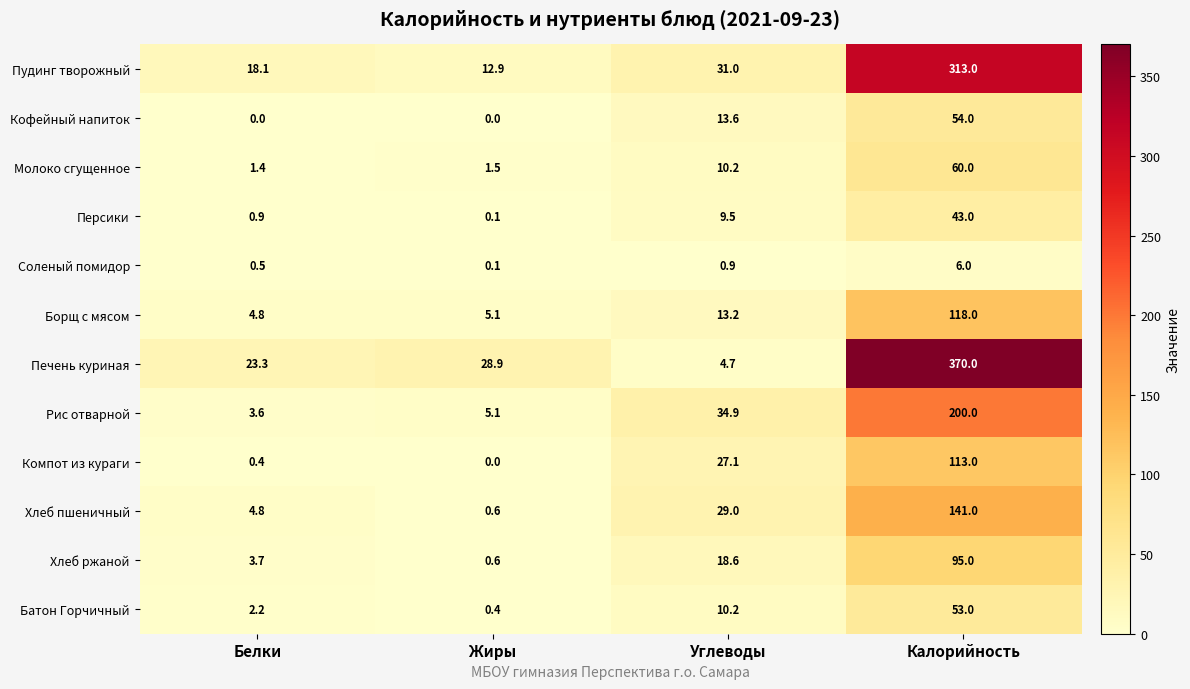

At which label does Батон Горчичный first exceed 10?

Углеводы